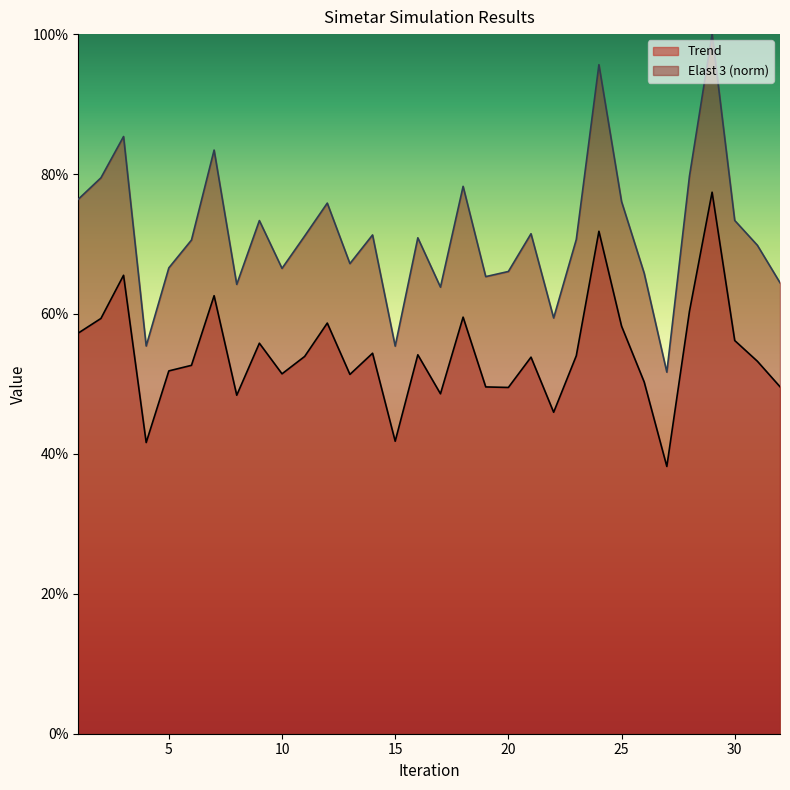

What is the value of the Trend point at the 17th from the left?

0.5